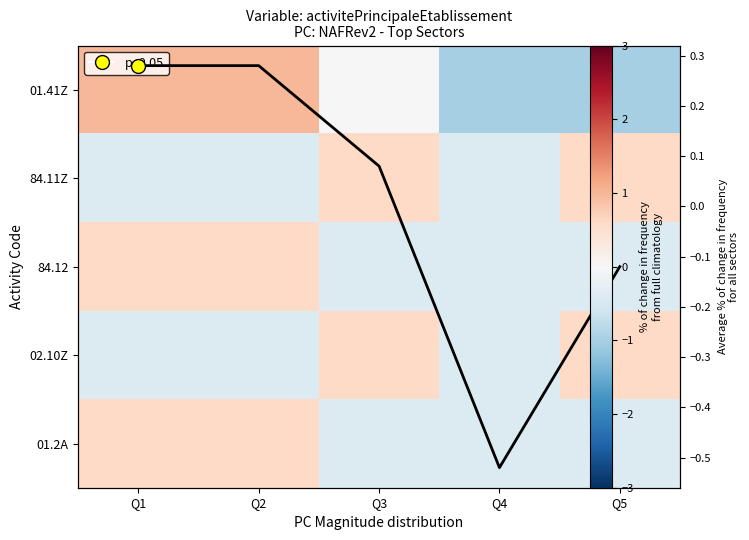

What value does the 01.41Z series have at Q2?

1.0